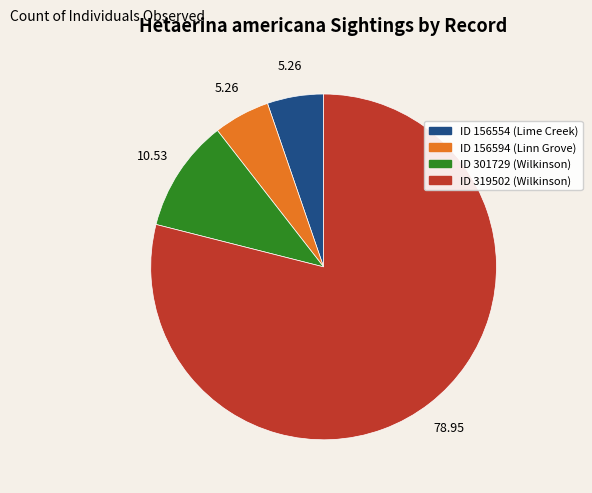

Between ID 156554 (Lime Creek) and ID 319502 (Wilkinson), which is larger?

ID 319502 (Wilkinson)